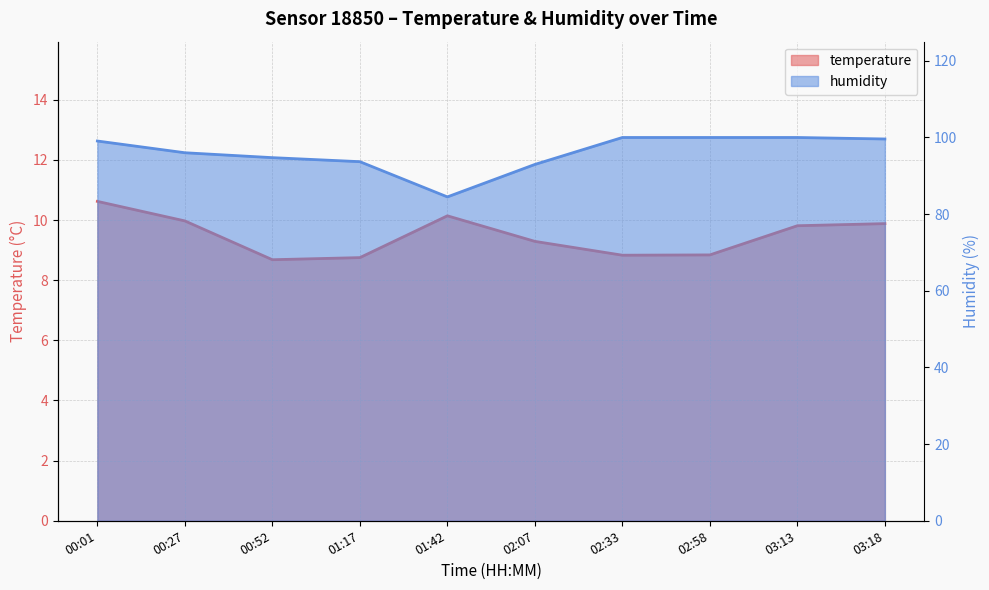

What is the value of the humidity point at the 1st from the left?

99.1